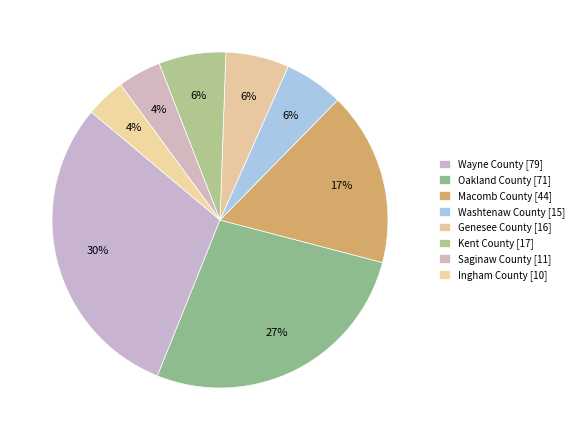

Is there any slice that represents more than half of the pie?

No